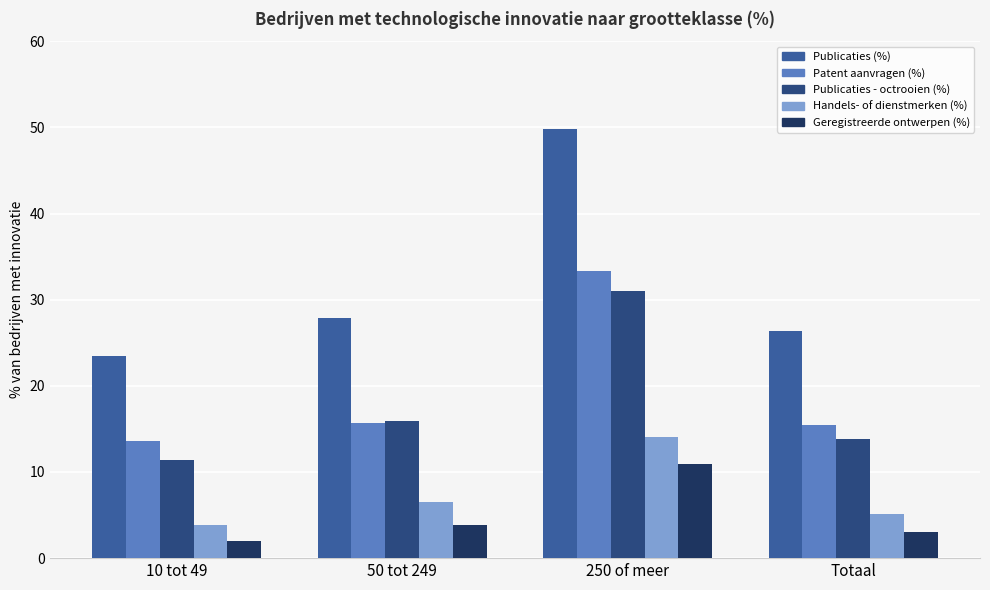

List the labels in order of Publicaties (%) value, smallest first.

10 tot 49, Totaal, 50 tot 249, 250 of meer